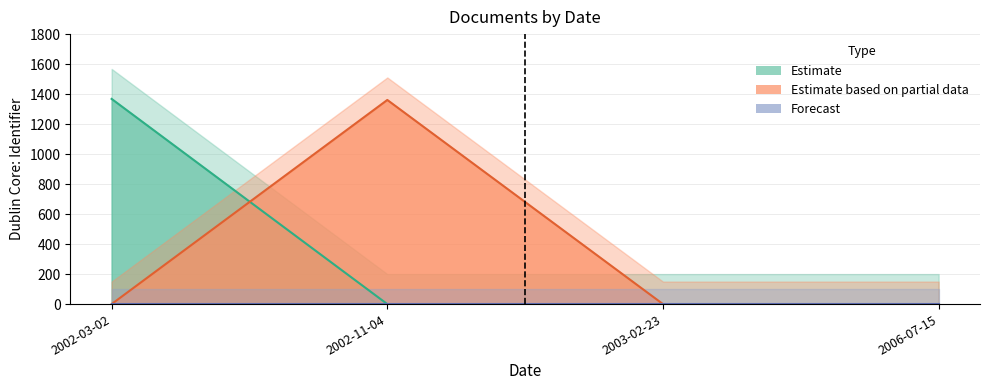

What is the label of the 1st point from the left?

2002-03-02